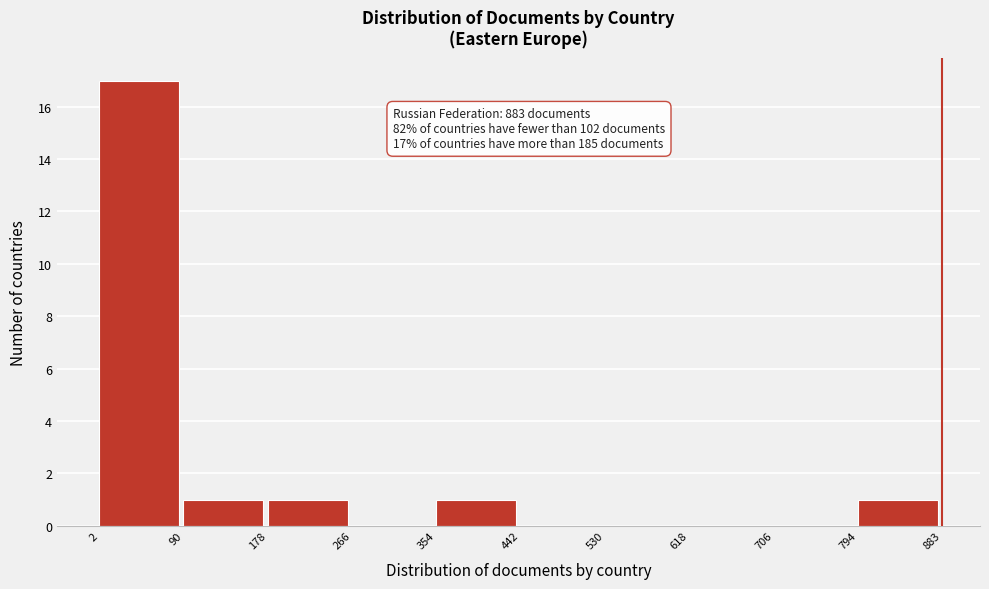

Over which range of the x-axis is the bar tallest?

2 to 90